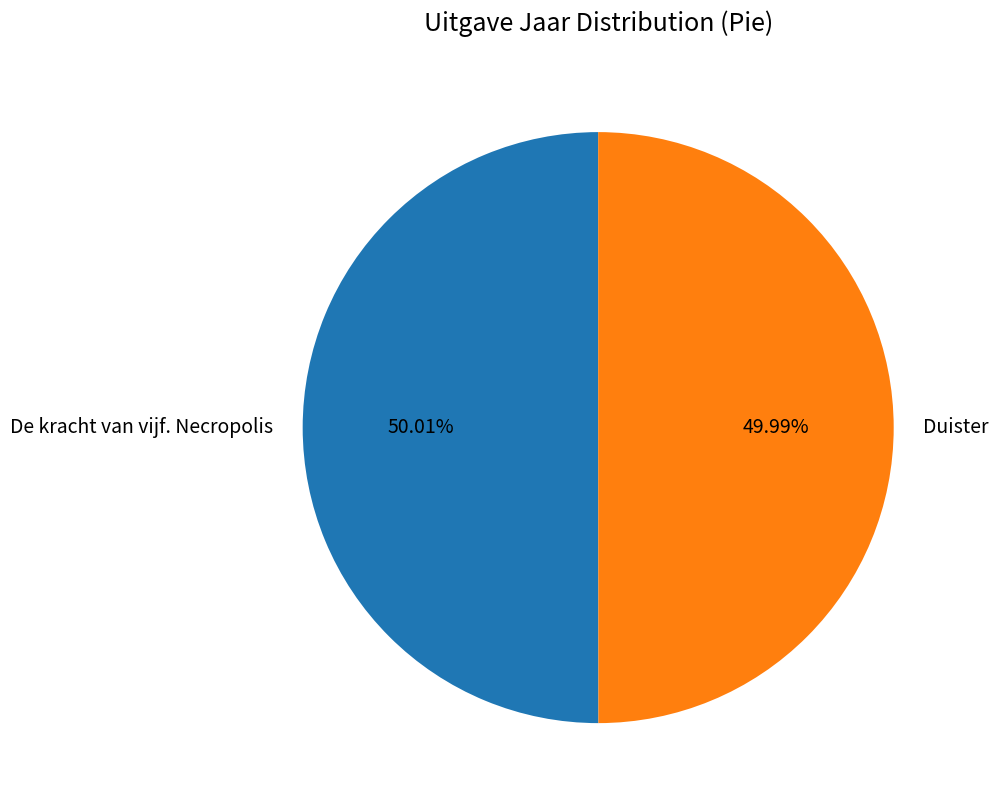

How many segments does this pie chart have?

2